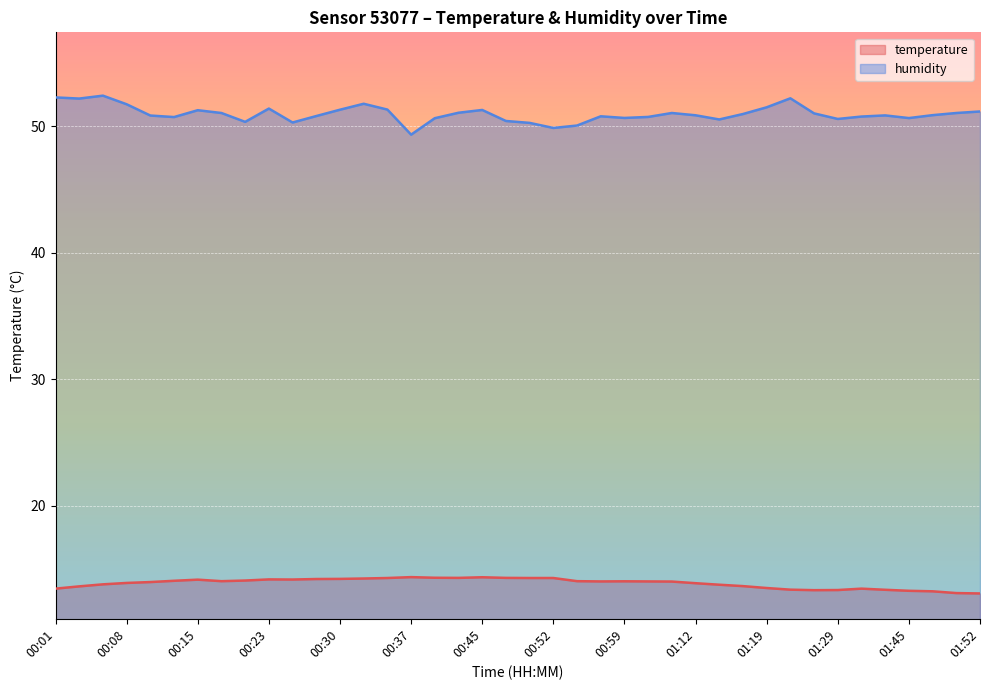

True or false: humidity and temperature intersect in this chart.

False